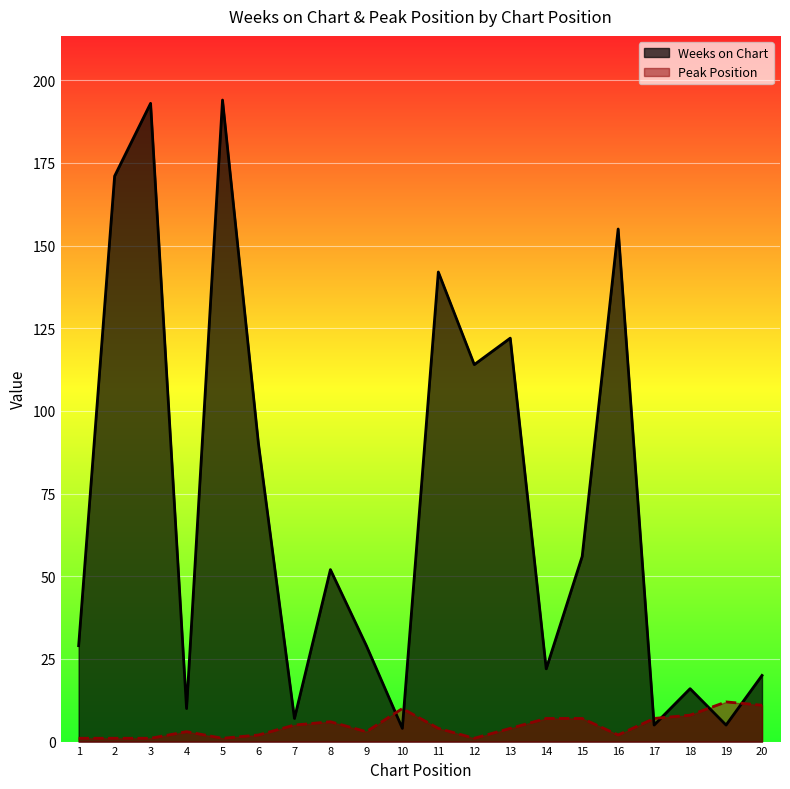

What is the average value of the Weeks on Chart series?

72